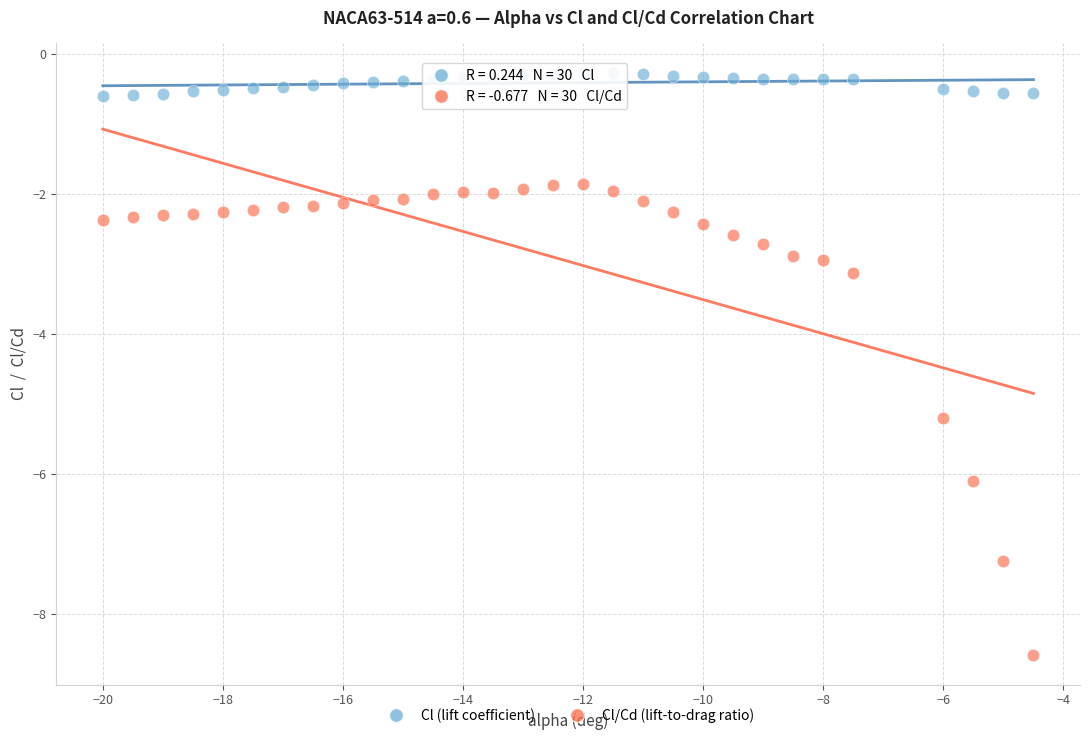

Across all series, what Y value is closest to -4?

-3.1